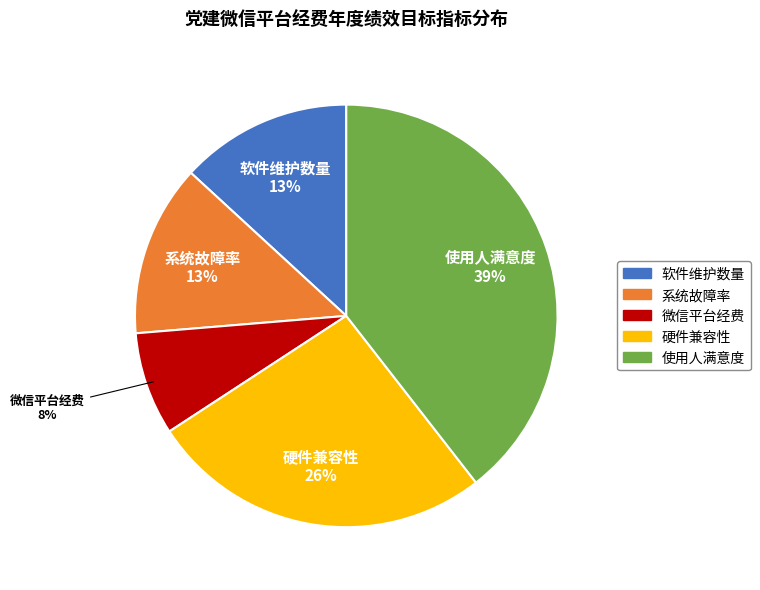

Is 使用人满意度 the majority of the pie?

No